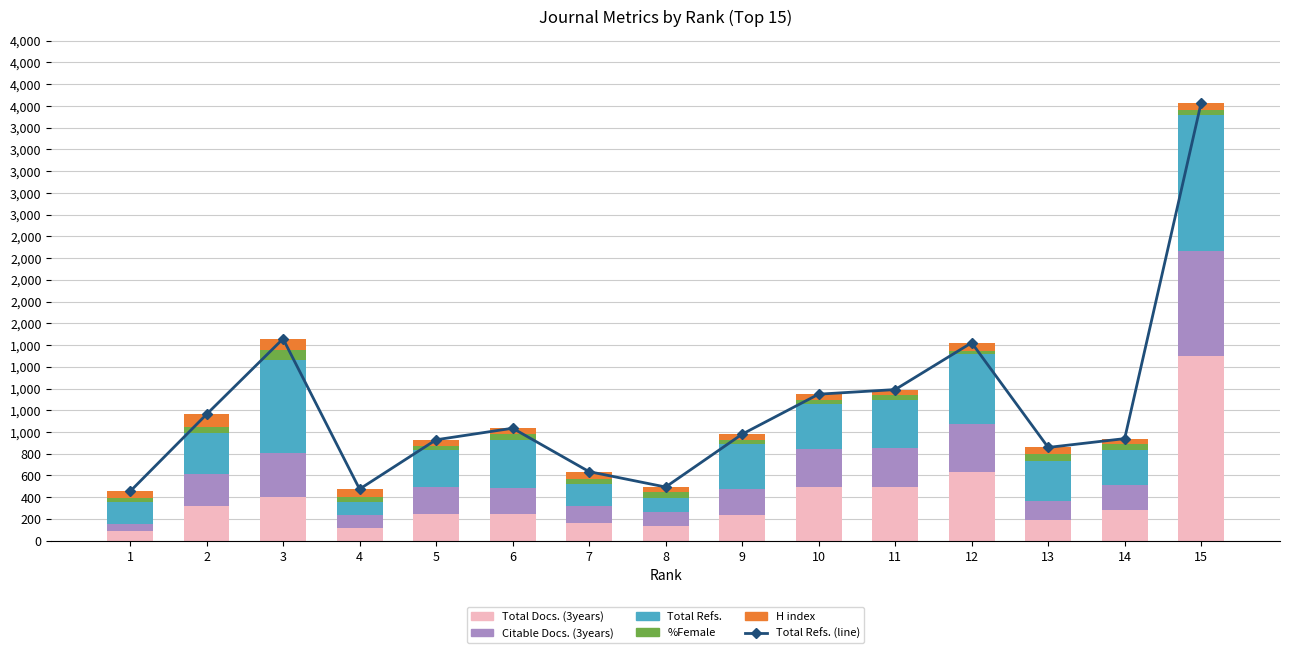

Is the value of Total Refs. (line) at 5 greater than the value of Total Refs. at 3?

Yes